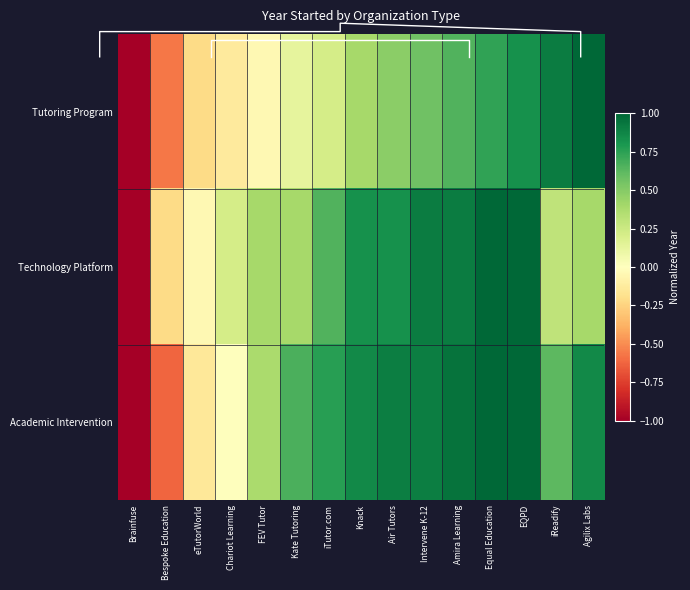

How many data points in Technology Platform are less than 0?

3